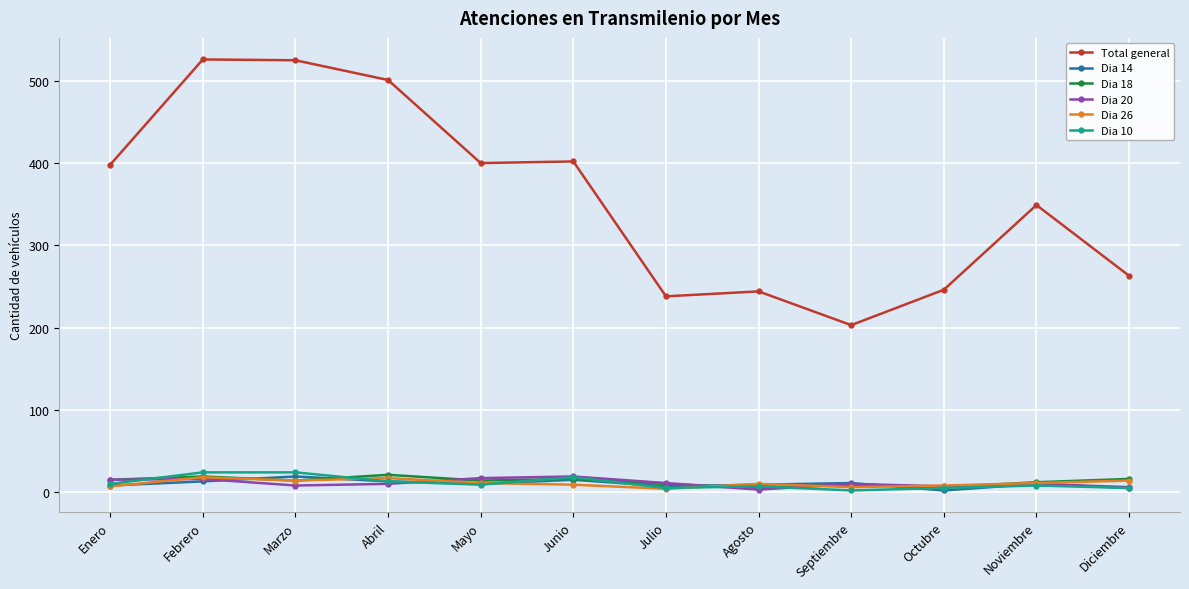

At how many categories does at least one series exceed 453?

3